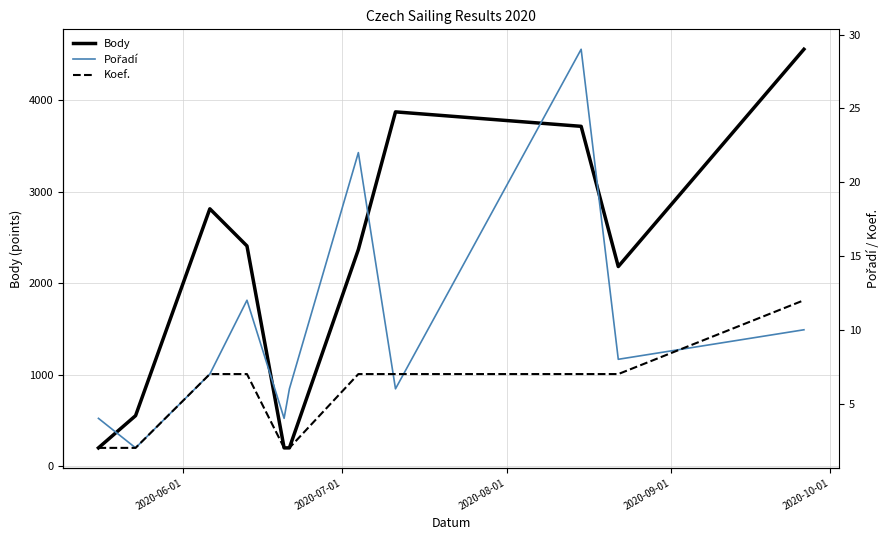

Reading left to right, list all the values displayed in this chart.

Body: 202	554	2814	2408	202	202	2369	3873	3715	2183	4557
Pořadí: 4	2	7	12	4	6	22	6	29	8	10
Koef.: 2	2	7	7	2	2	7	7	7	7	12